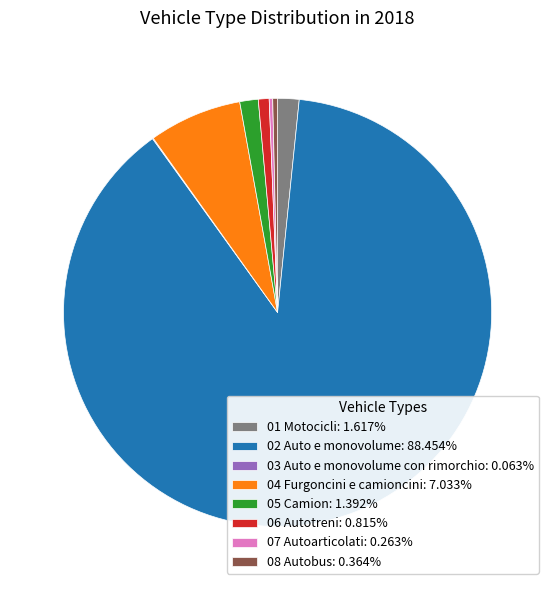

Is 02 Auto e monovolume: 88.454% the majority of the pie?

Yes